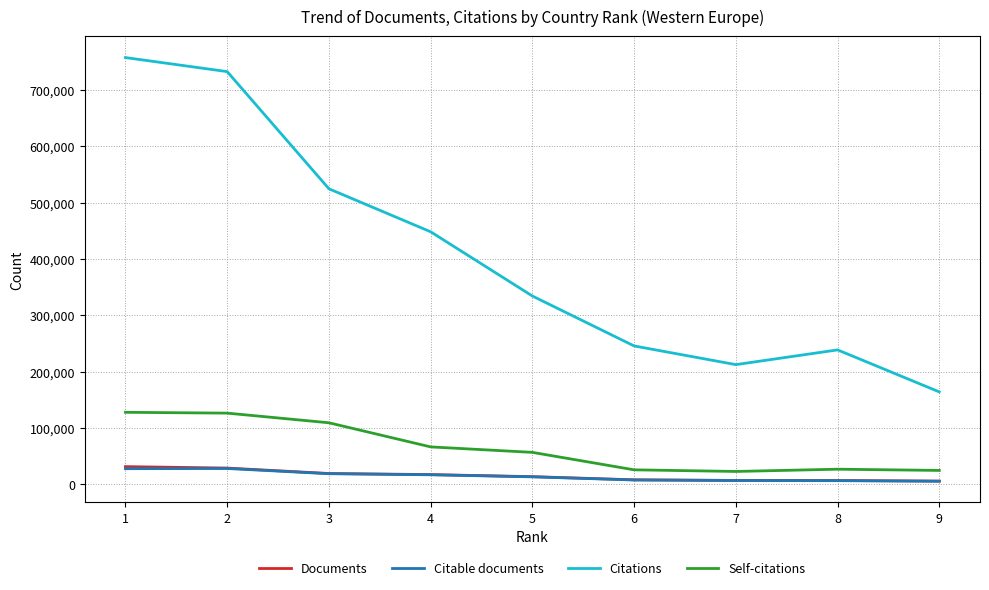

Between 5 and 6, which series saw the biggest shift?

Citations